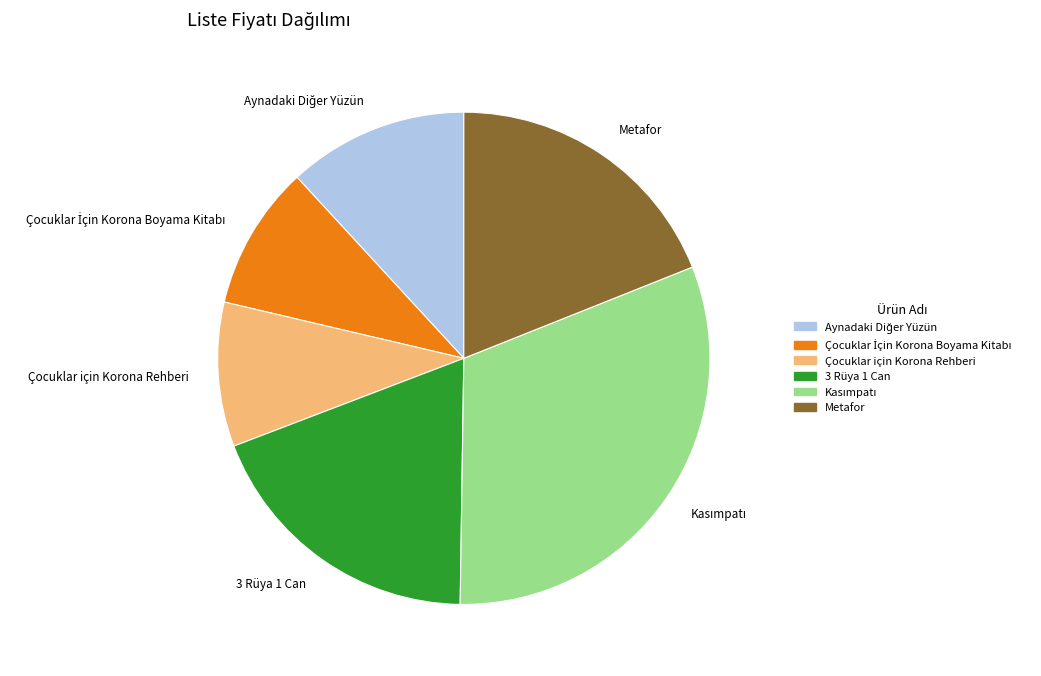

Combined, do Çocuklar için Korona Rehberi and 3 Rüya 1 Can account for over 50%?

No